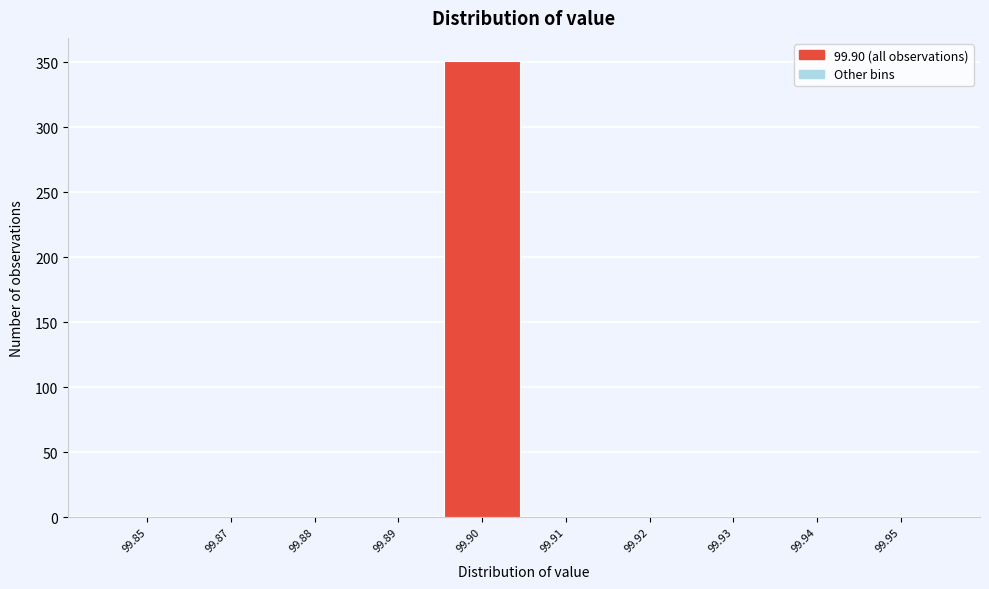

Reading left to right, extract all data points from this chart.

99.85=0	99.87=0	99.88=0	99.89=0	99.90=351	99.91=0	99.92=0	99.93=0	99.94=0	99.95=0